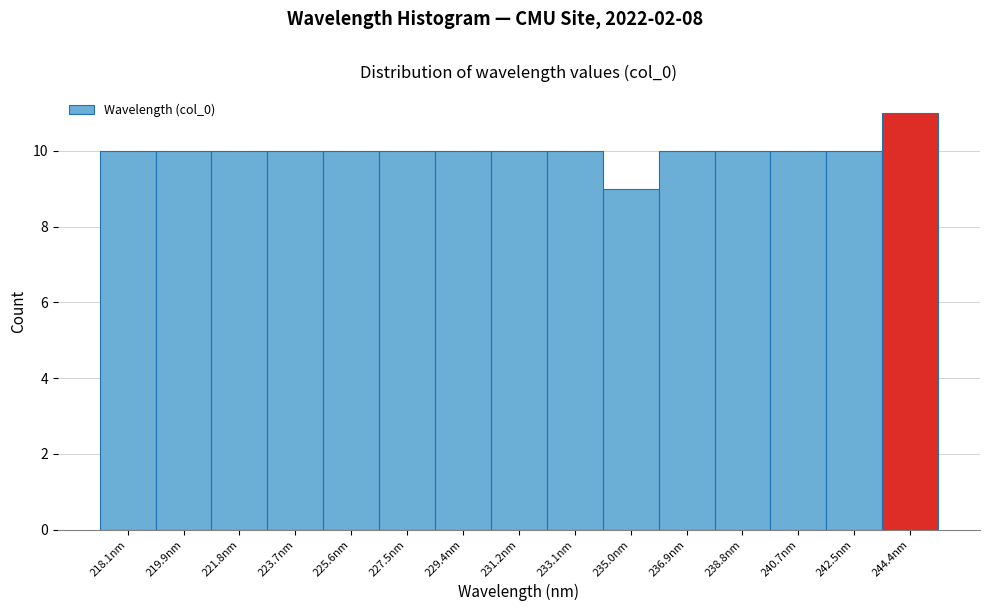

Reading left to right, extract all data points from this chart.

10	10	10	10	10	10	10	10	10	9	10	10	10	10	11